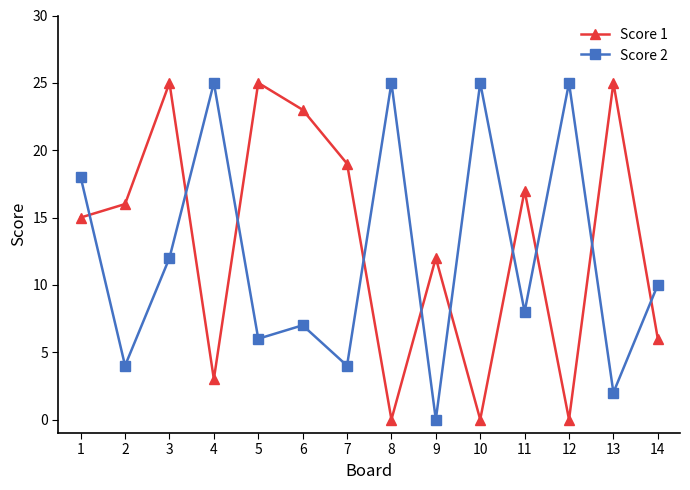

What is the highest value of the Score 1 series?

25